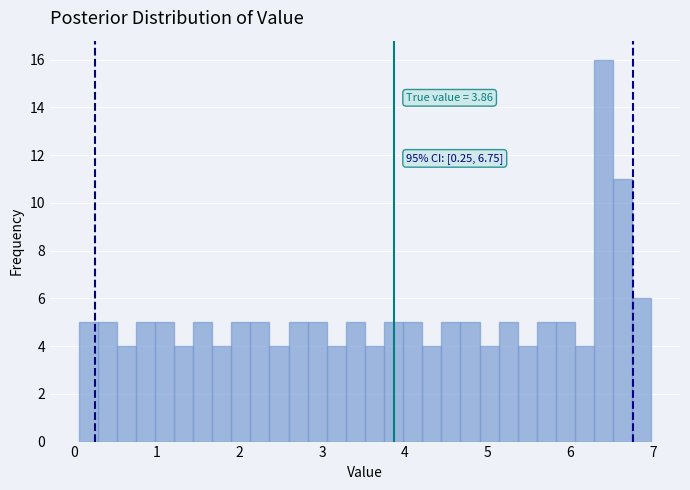

Around what value on the x-axis is the tallest bar? Give the approximate position of its centre, as read against the axis.

6.4